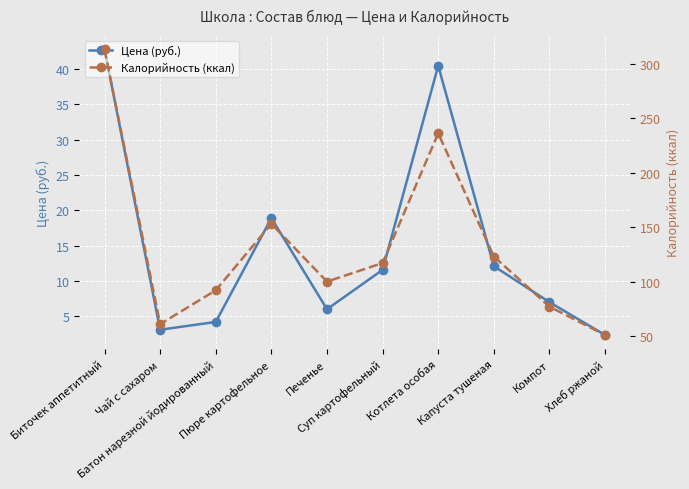

What is the average value of the Калорийность (ккал) series?

132.3